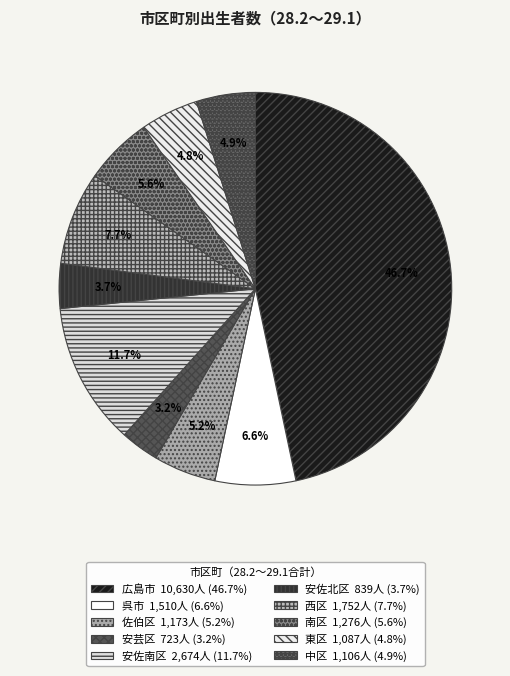

Approximately how many times larger is the value at 東区 compared to 西区?

0.6